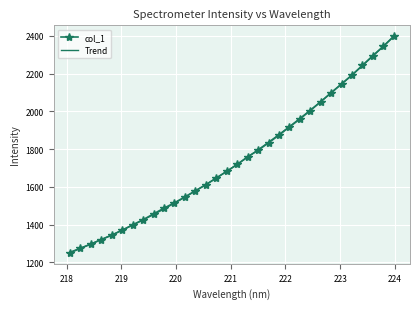

What is the difference between the maximum and minimum values?

1148.9